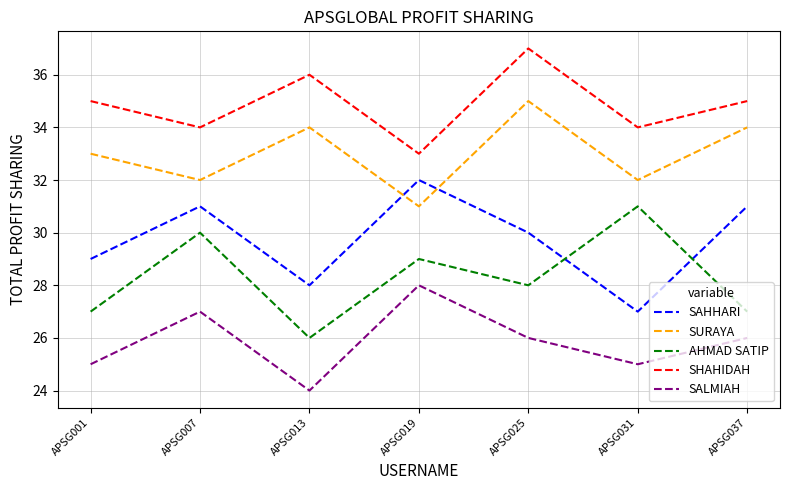

At which category does SAHHARI reach its first local valley?

APSG013